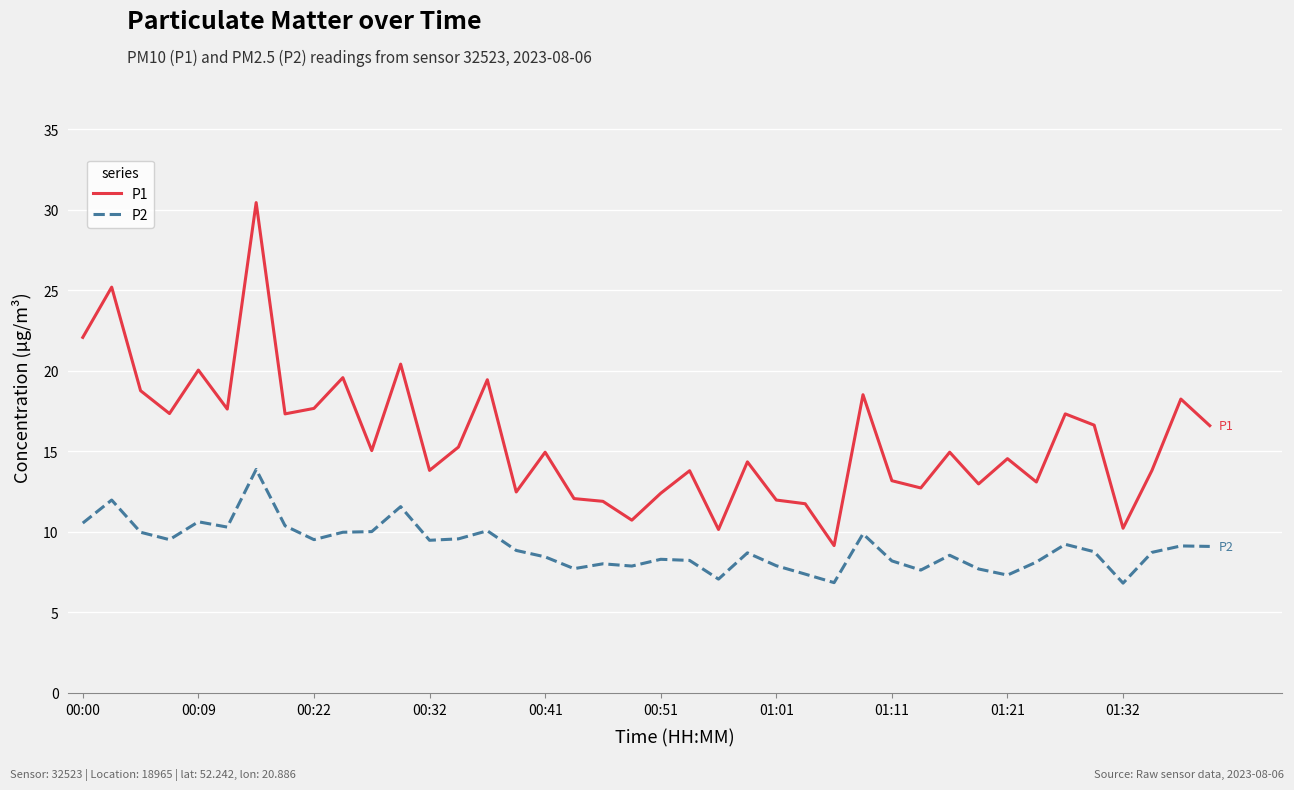

True or false: P2 has more than 0 points higher than both neighbors.

True